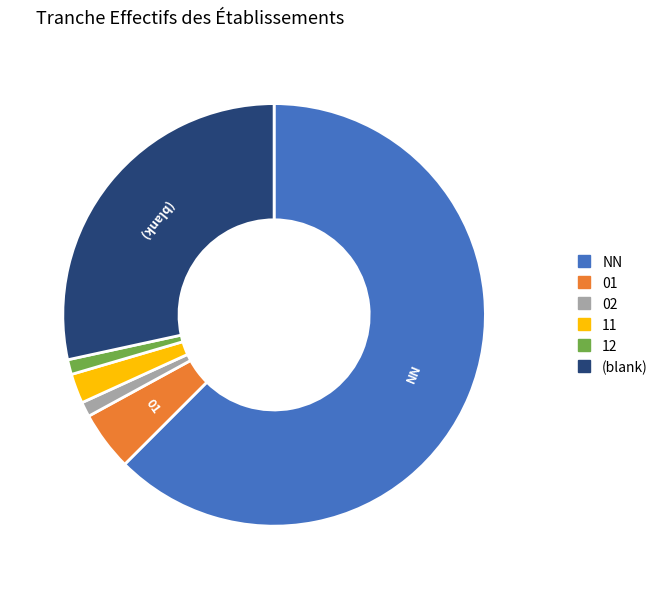

Is there any slice that represents more than half of the pie?

Yes